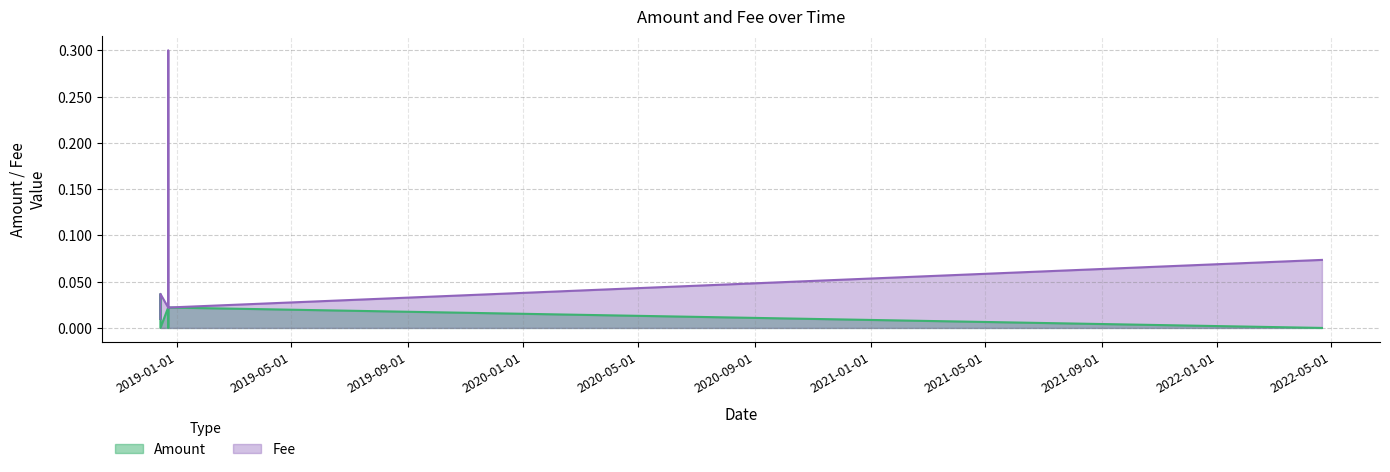

What are all the series names shown in the legend?

Amount, Fee